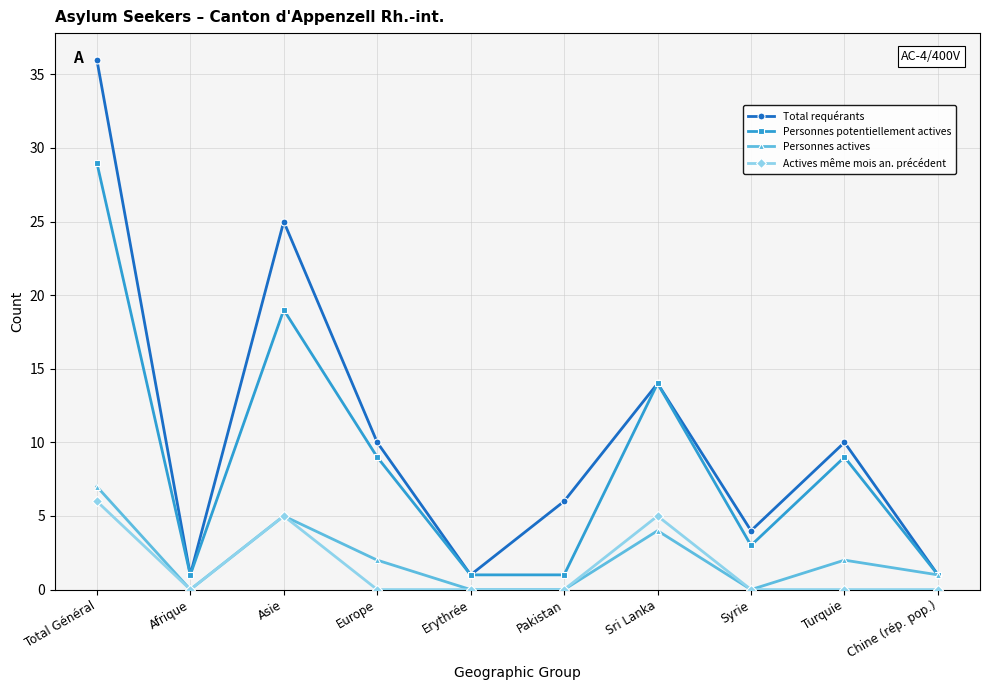

How many lines are shown in the chart?

4